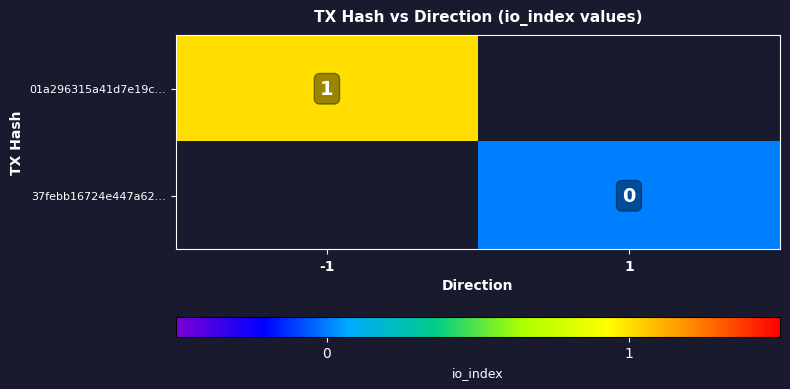

The 01a296315a41d7e19c… series shows 2 at -1. True or false?

False